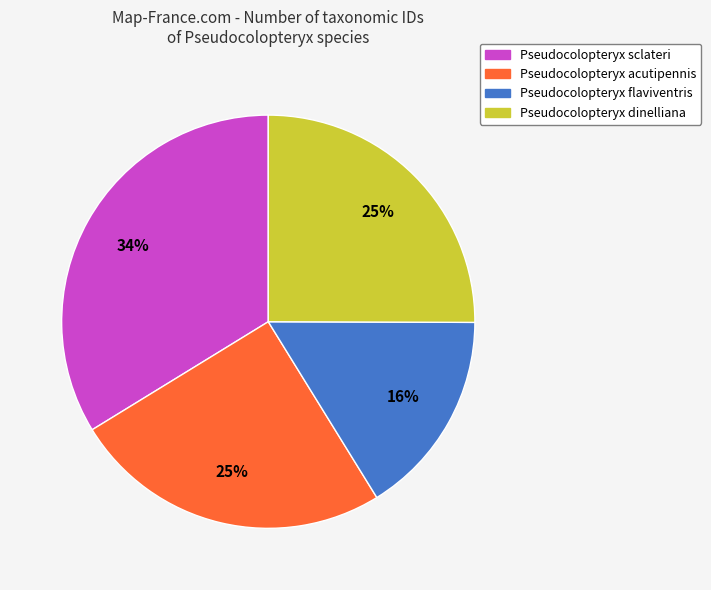

The Pseudocolopteryx acutipennis slice represents 33% of the pie. True or false?

False